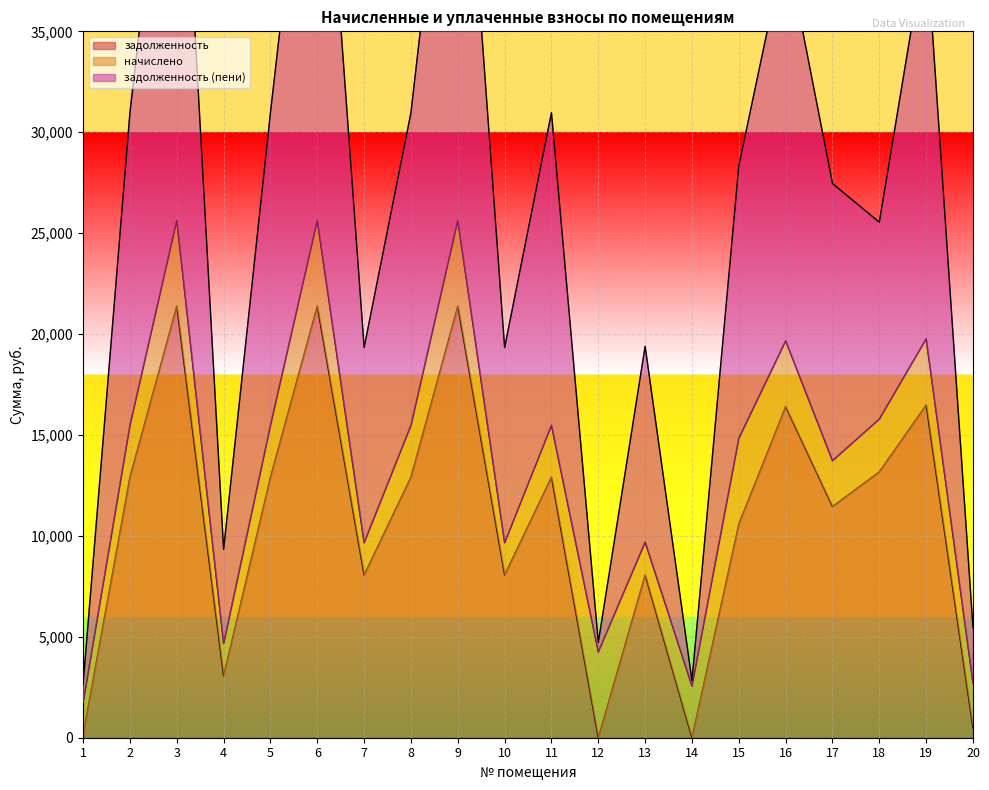

True or false: задолженность (пени) has a value of 7976.4 at 5.

False